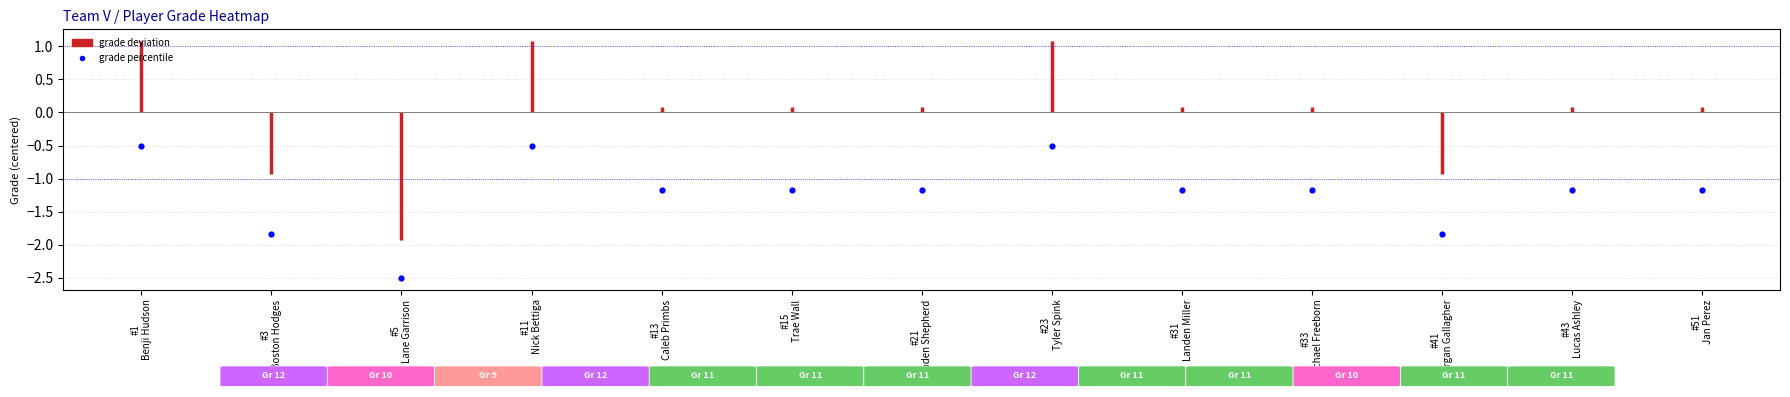

Reading right to left, extract all data points from this chart.

-1.2	-1.2	-1.8	-1.2	-1.2	-0.5	-1.2	-1.2	-1.2	-0.5	-2.5	-1.8	-0.5